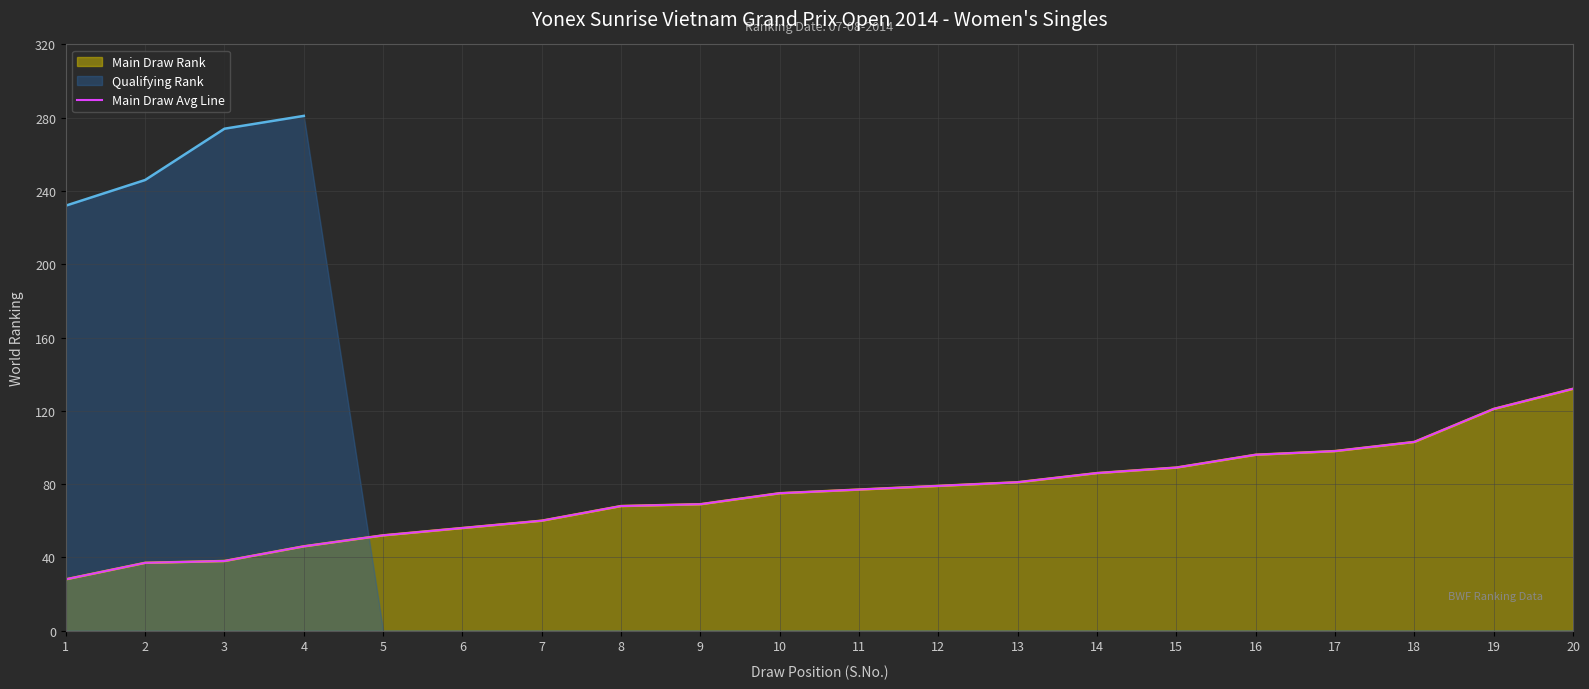

What is the value of the 9th point from the left?

69